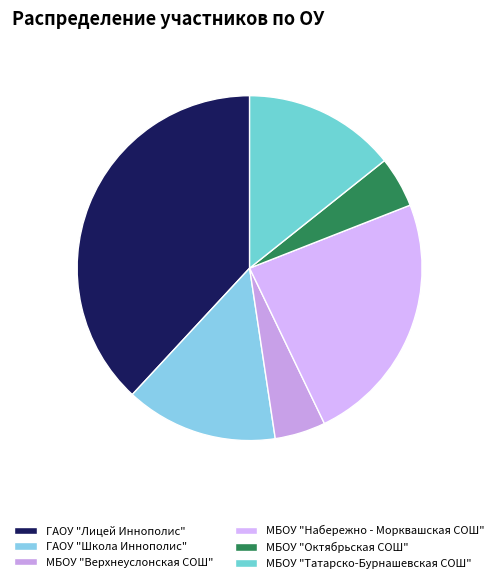

Which slice is the largest?

ГАОУ "Лицей Иннополис"